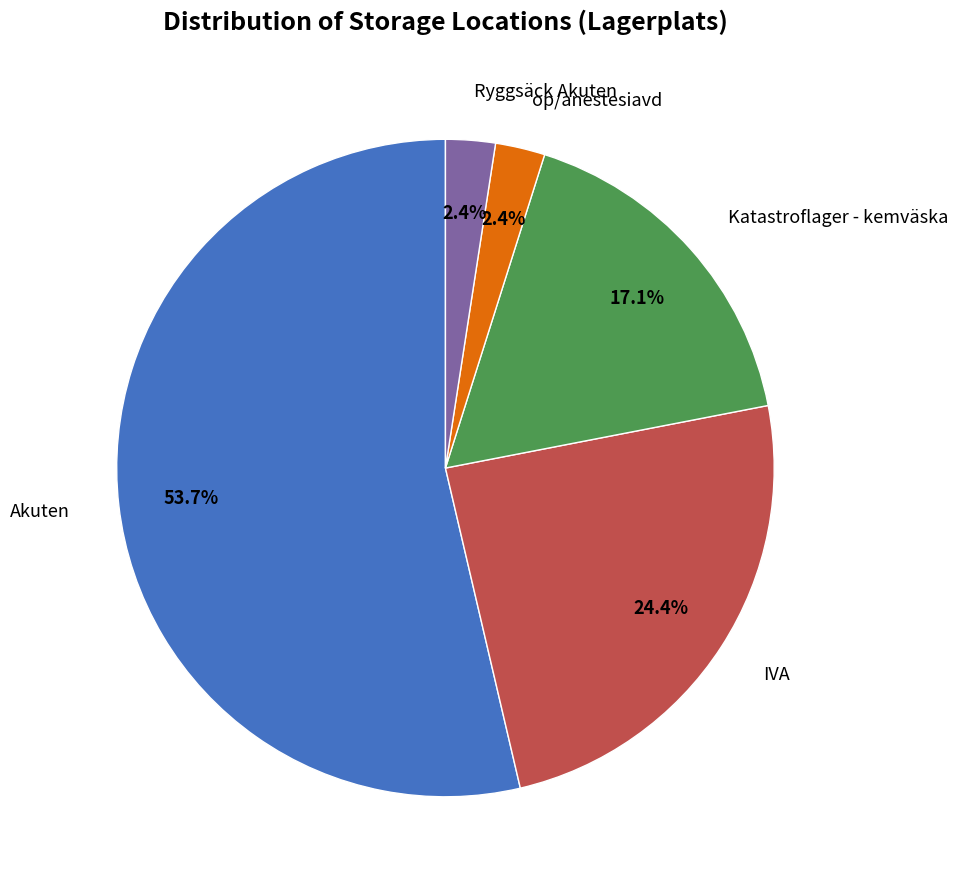

To the nearest percent, what is the average slice percentage?

20%